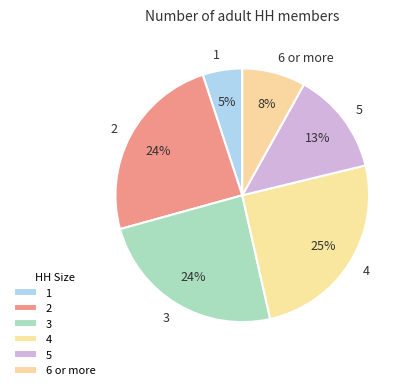

What is the largest slice in the pie chart?

4